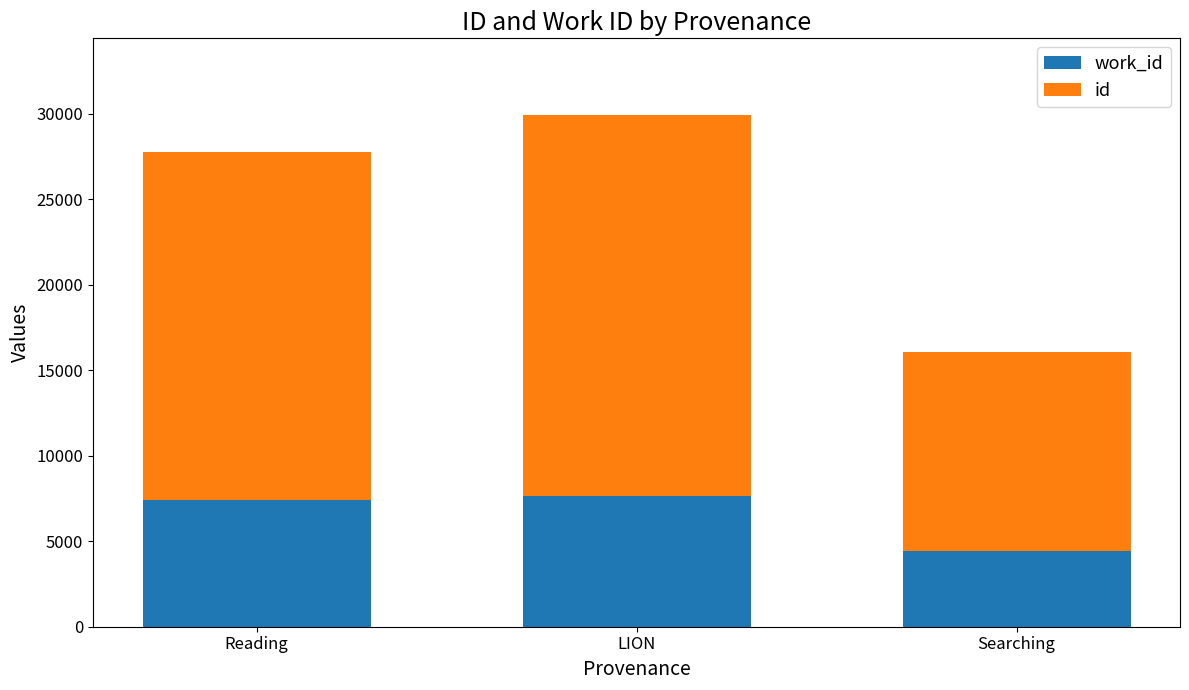

At which category is the sum across all series the highest?

LION